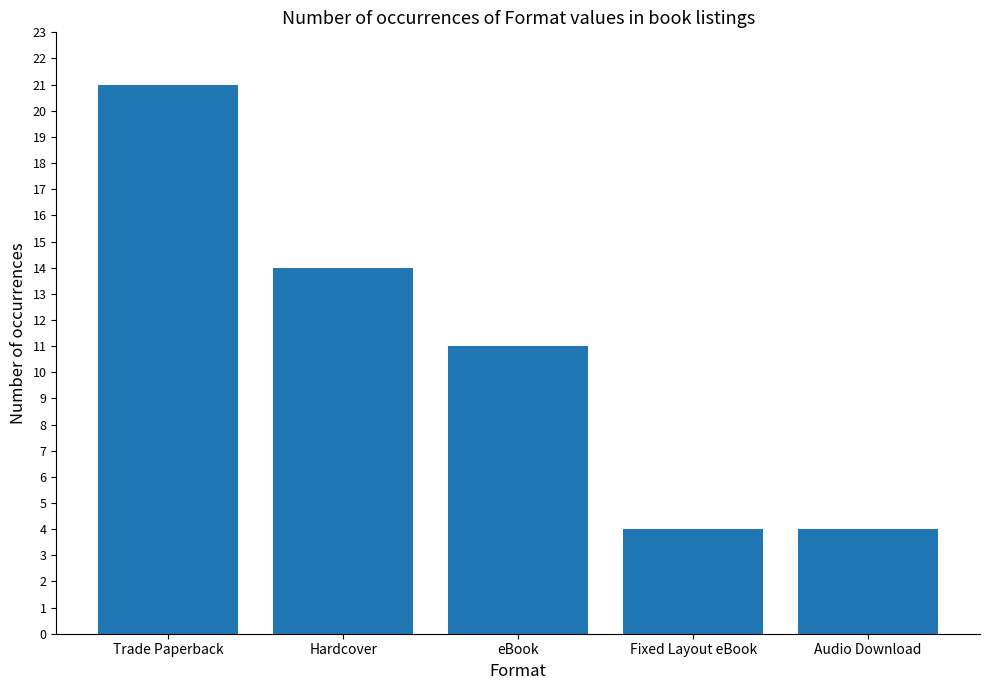

The value at Fixed Layout eBook is 6. True or false?

False